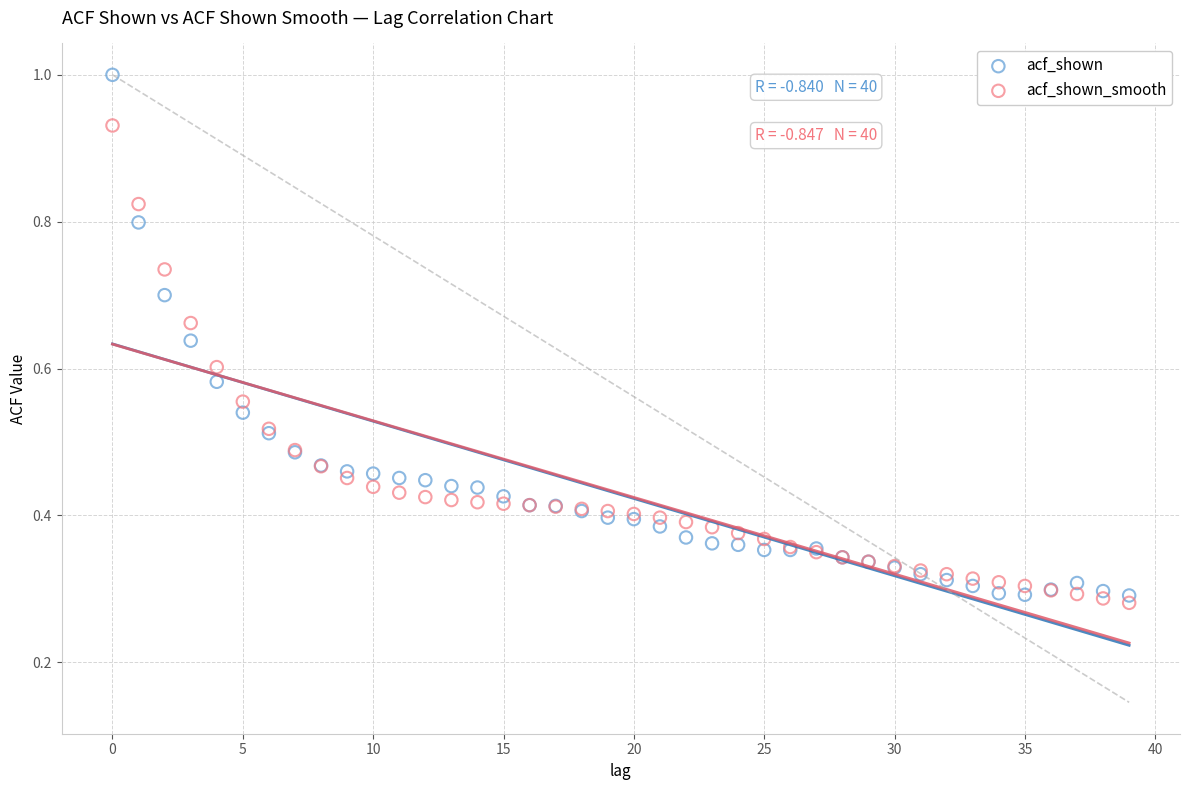

Which series contains the highest Y value?

acf_shown